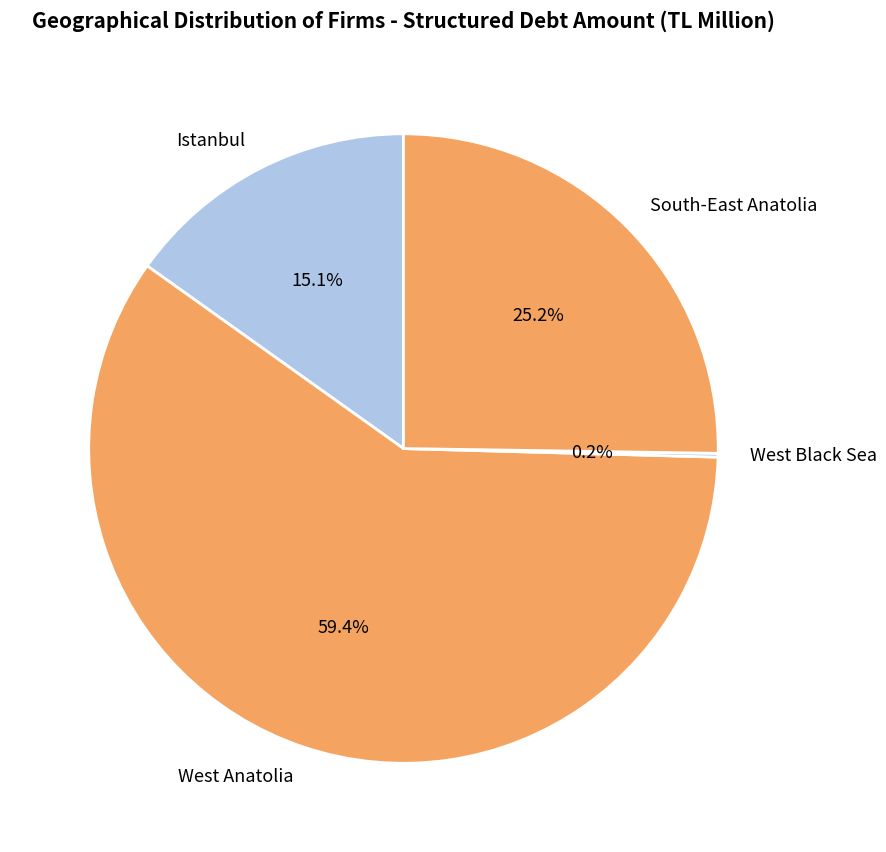

Does any single category account for the majority?

Yes